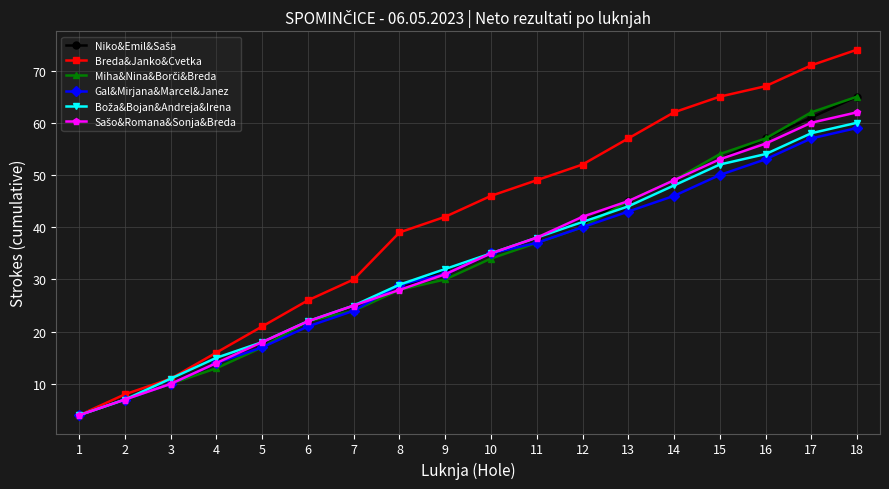

True or false: Gal&Mirjana&Marcel&Janez has more than 1 interior local peaks.

False